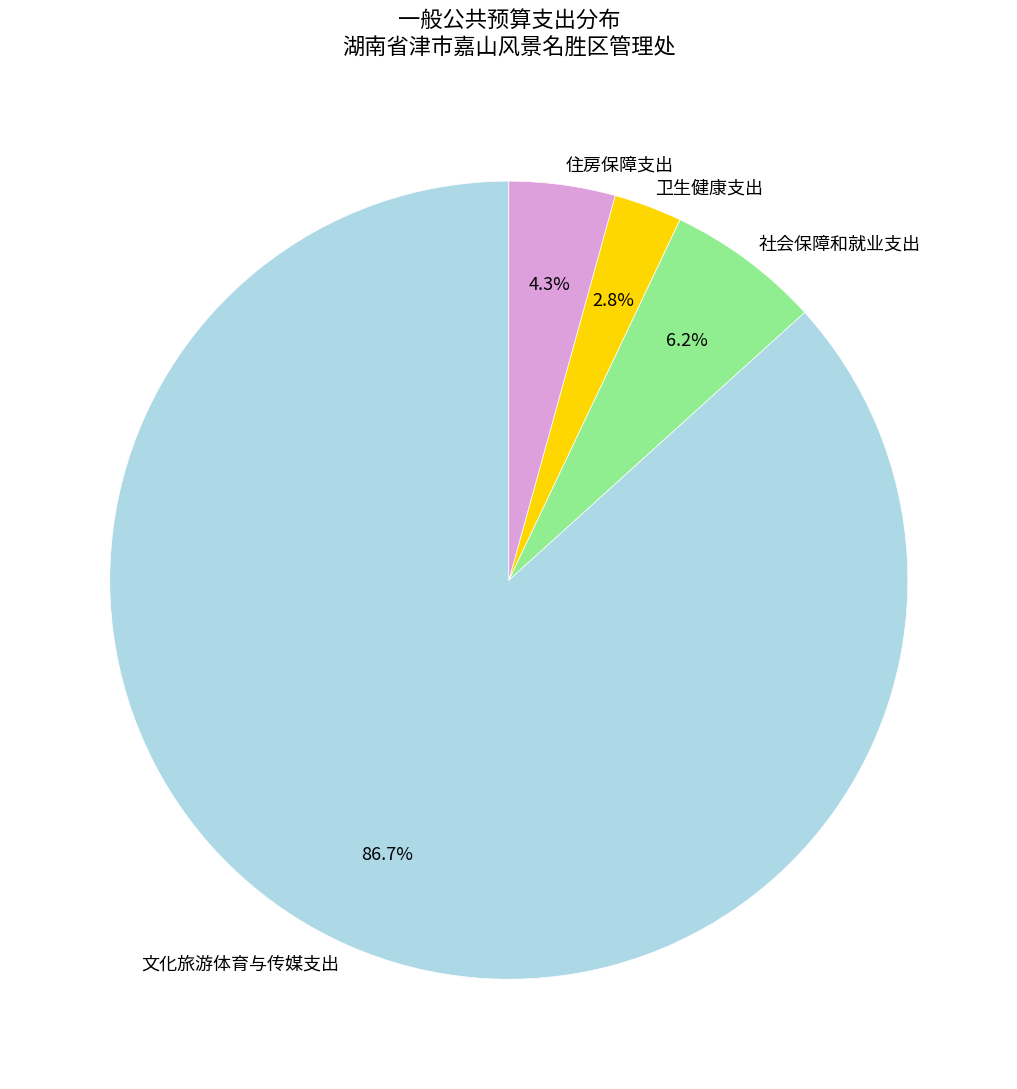

How many segments does this pie chart have?

4